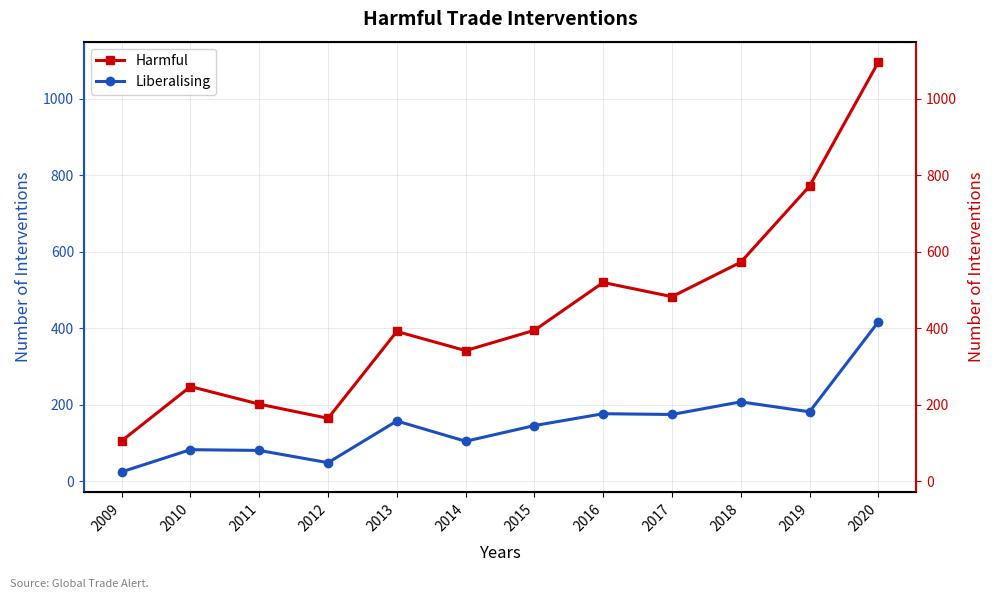

True or false: Liberalising and Harmful intersect in this chart.

False